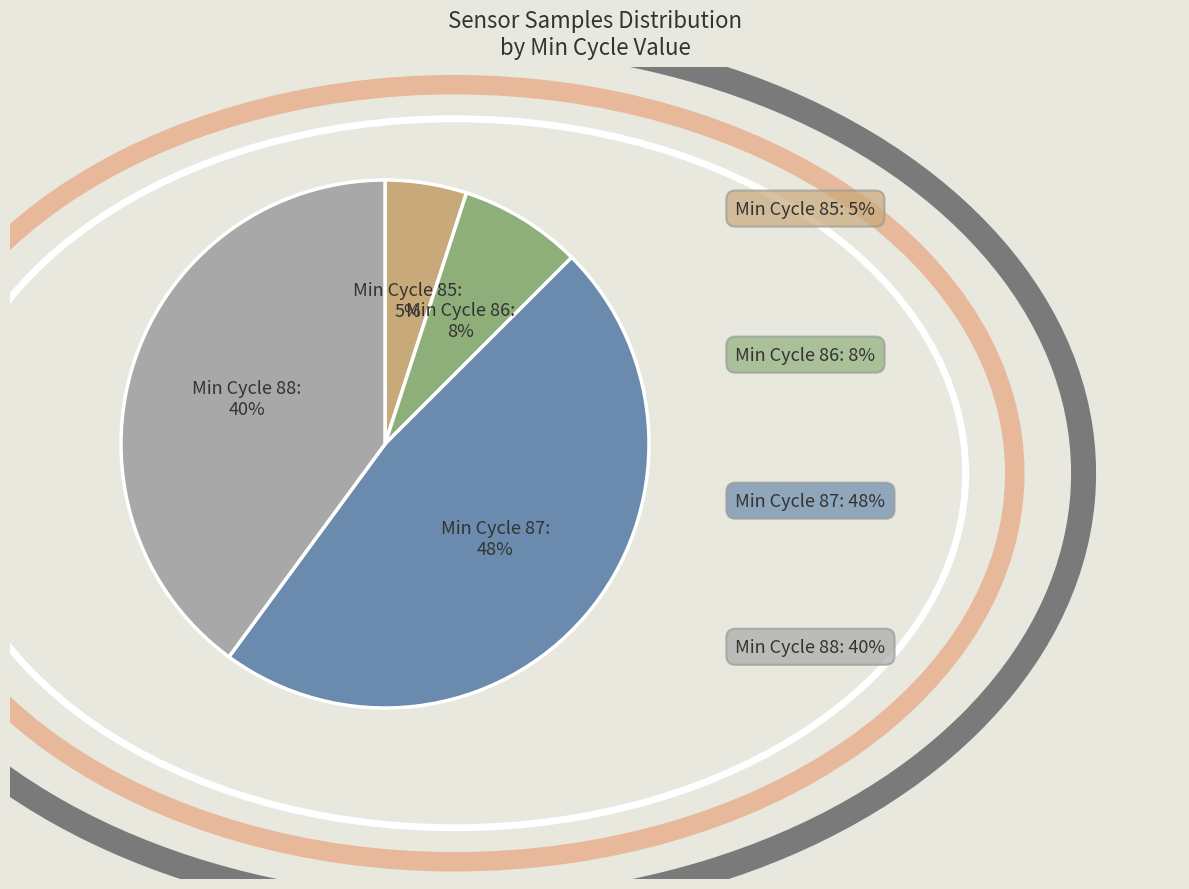

Combined, do Min Cycle 85 and Min Cycle 86 account for over 50%?

No